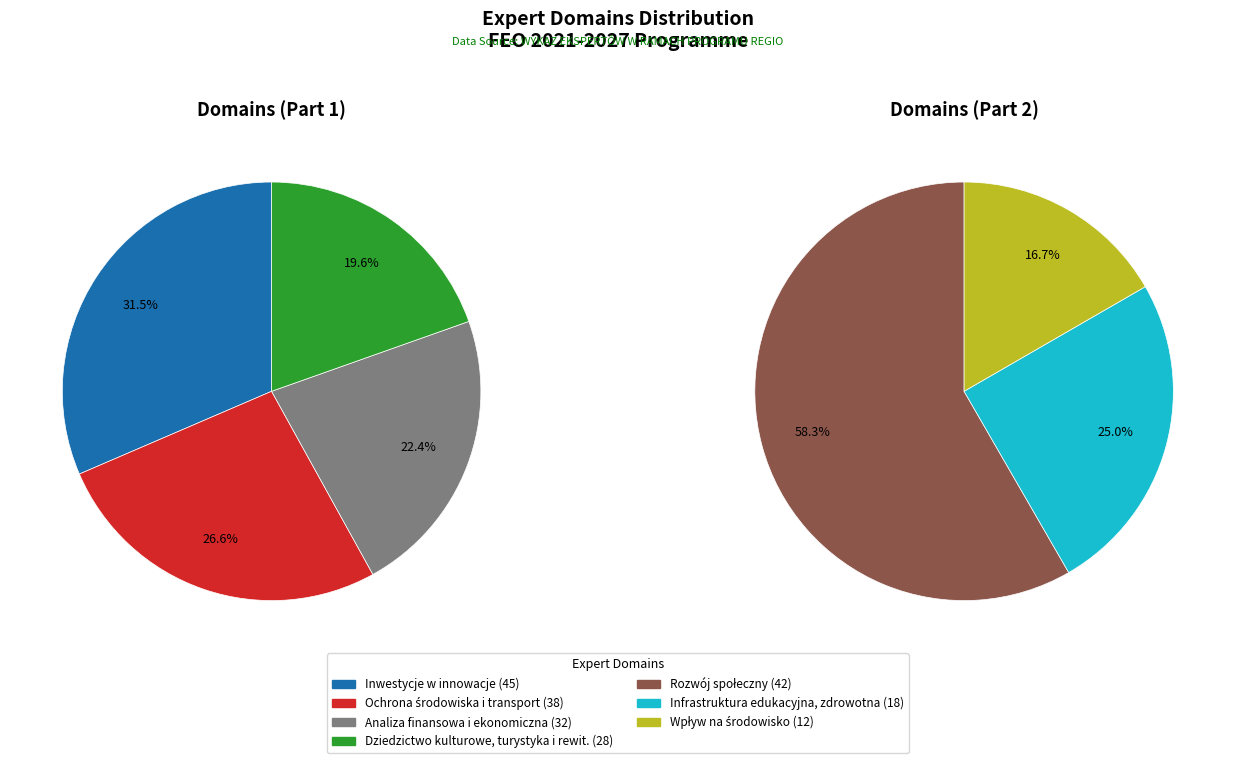

What percentage is NOT represented by Inwestycje w innowacje, przedsiębiorczość?

79.1%